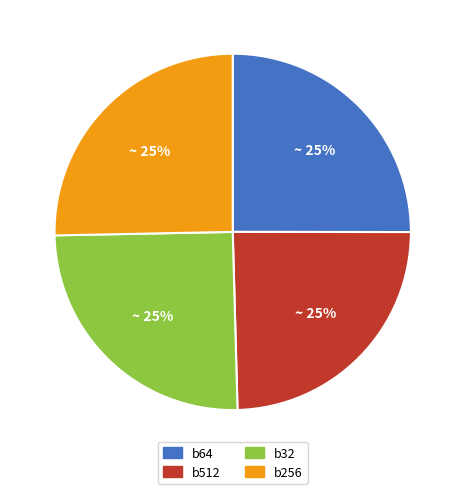

What percentage is the b64 slice, to the nearest percent?

25%